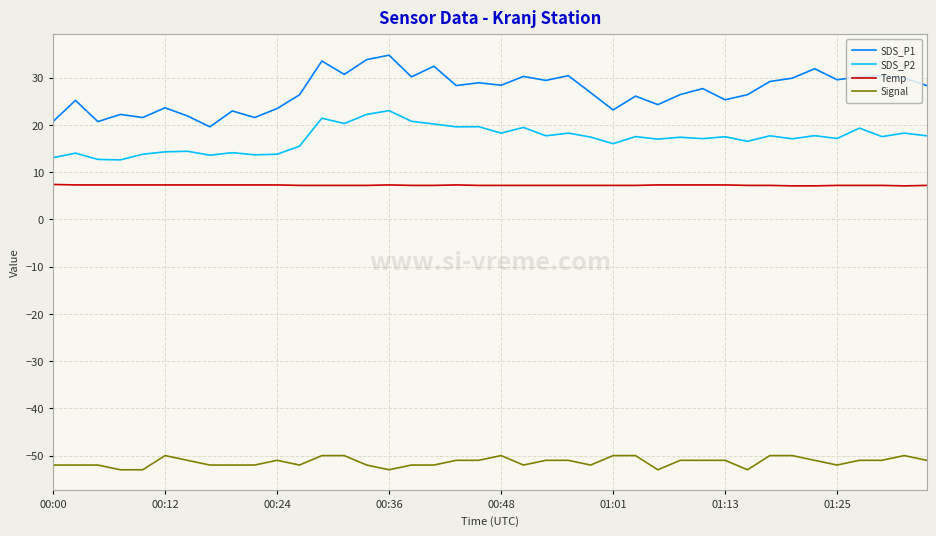

Which series has the largest total across all categories?

SDS_P1